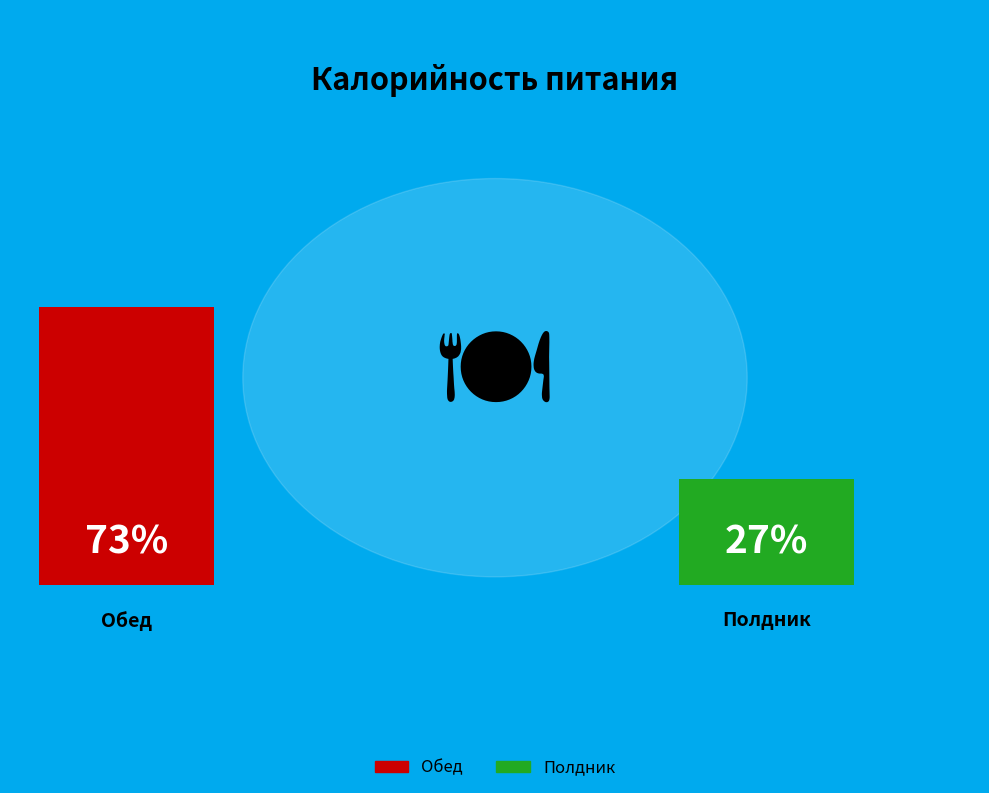

Is the sum of Обед and Полдник greater than half?

Yes